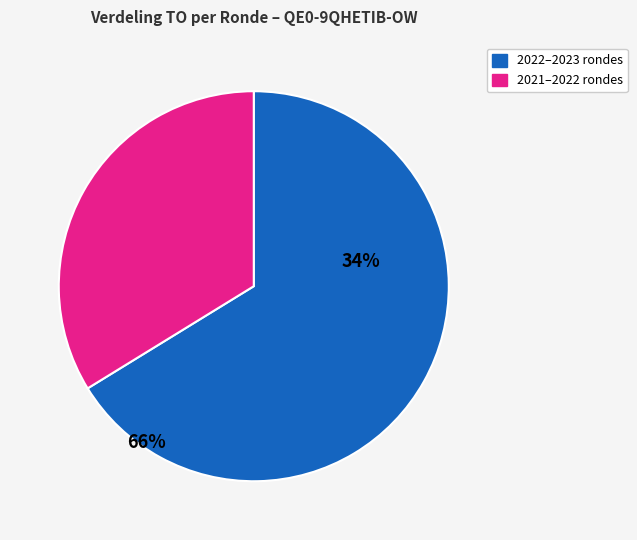

Does any single category account for the majority?

Yes